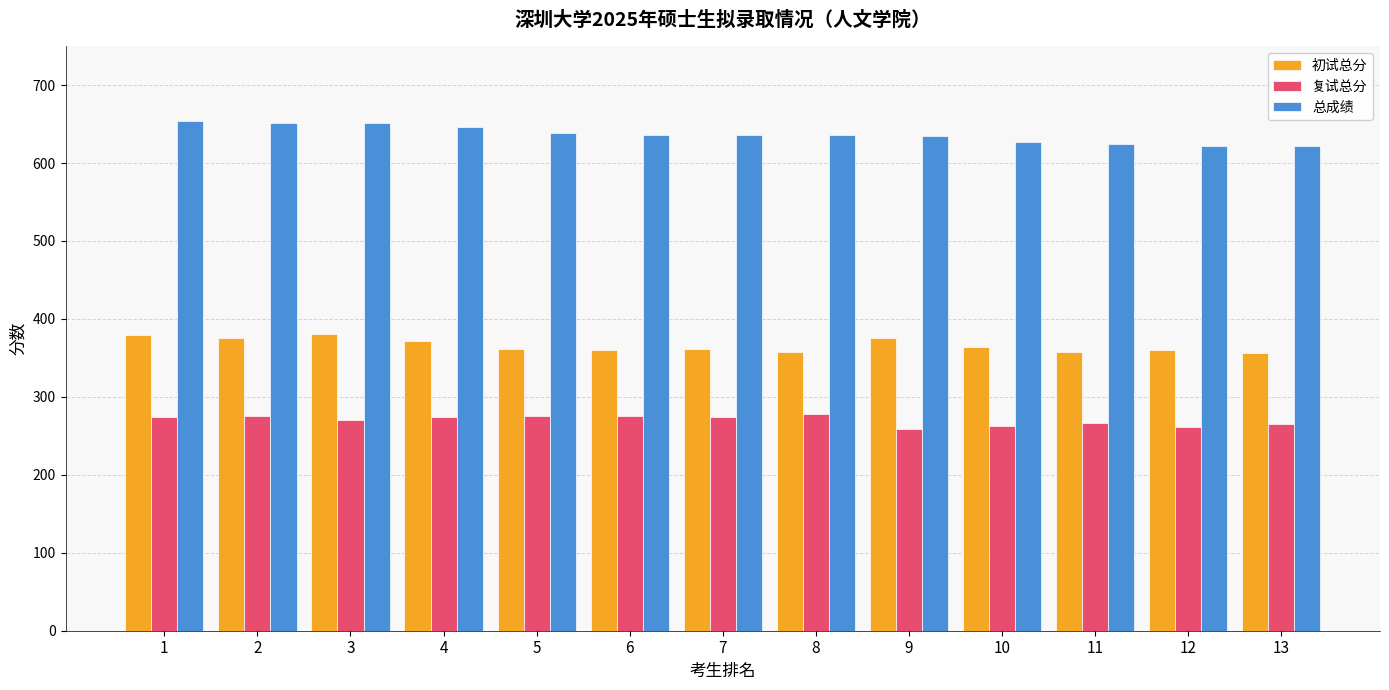

What is the difference between the maximum and minimum values in the 初试总分 series?

25.0